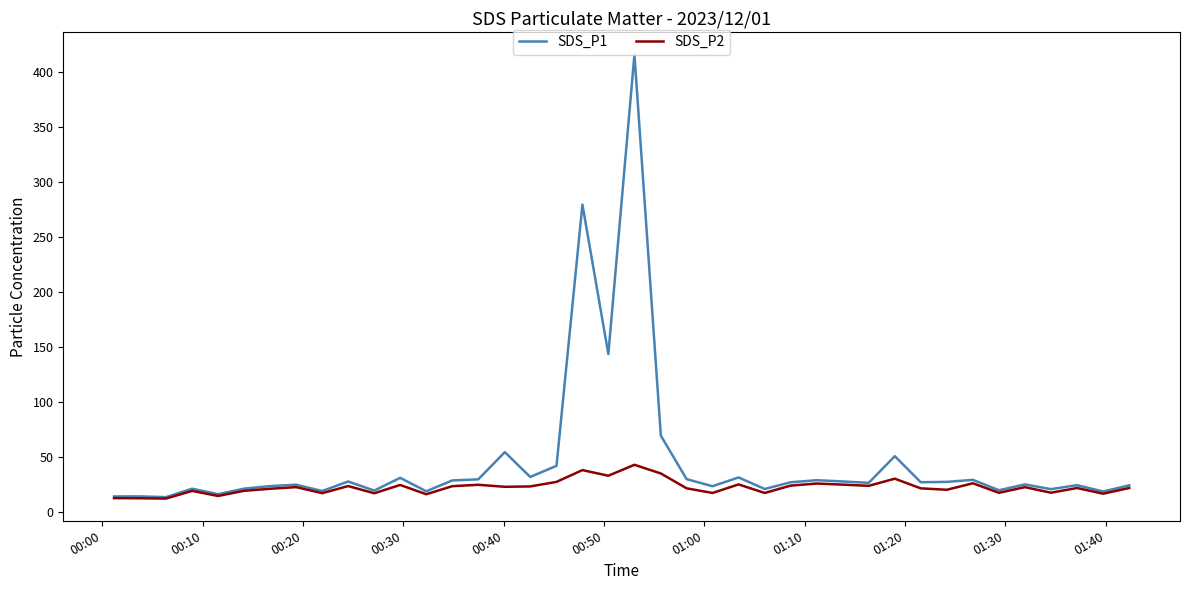

What is the difference between the second highest and second lowest values in the SDS_P1 series?

265.2